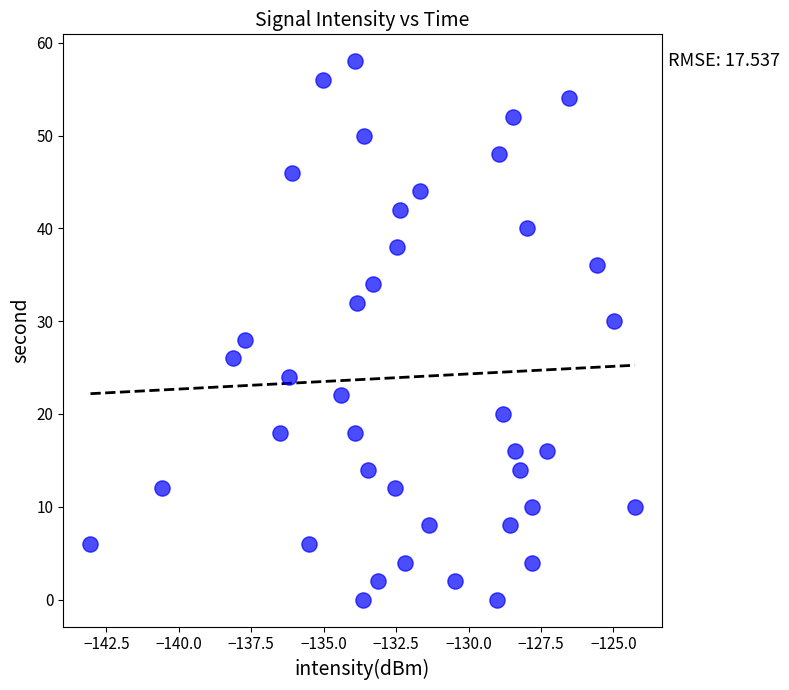

What is the range of Y values (max minus min)?

58